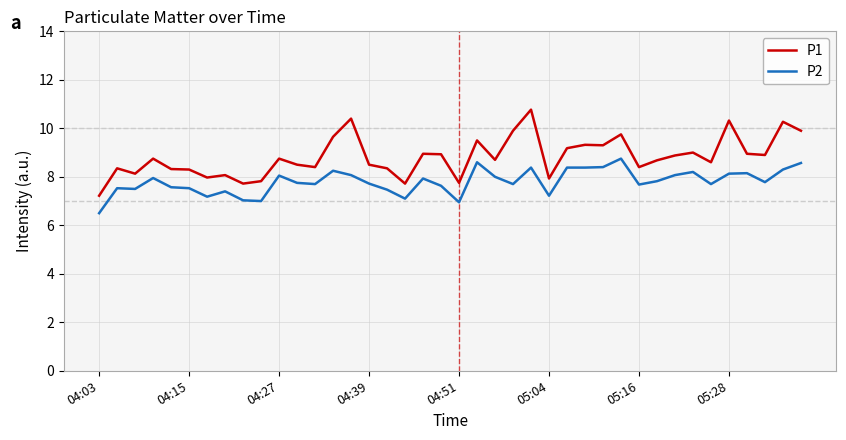

Rank the series by their average value, from highest to lowest.

P1, P2